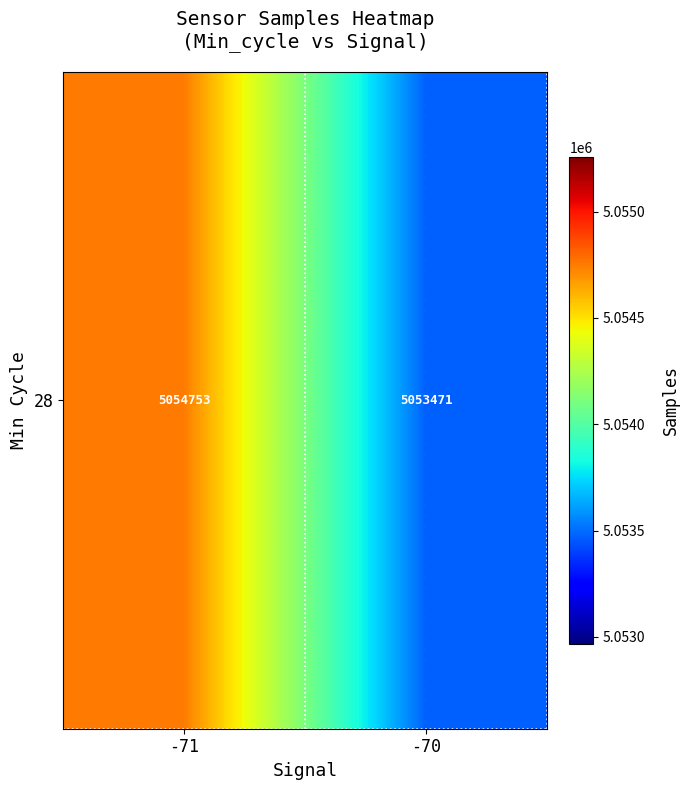

Is it true that the value at -70 is 5053471.4?

True